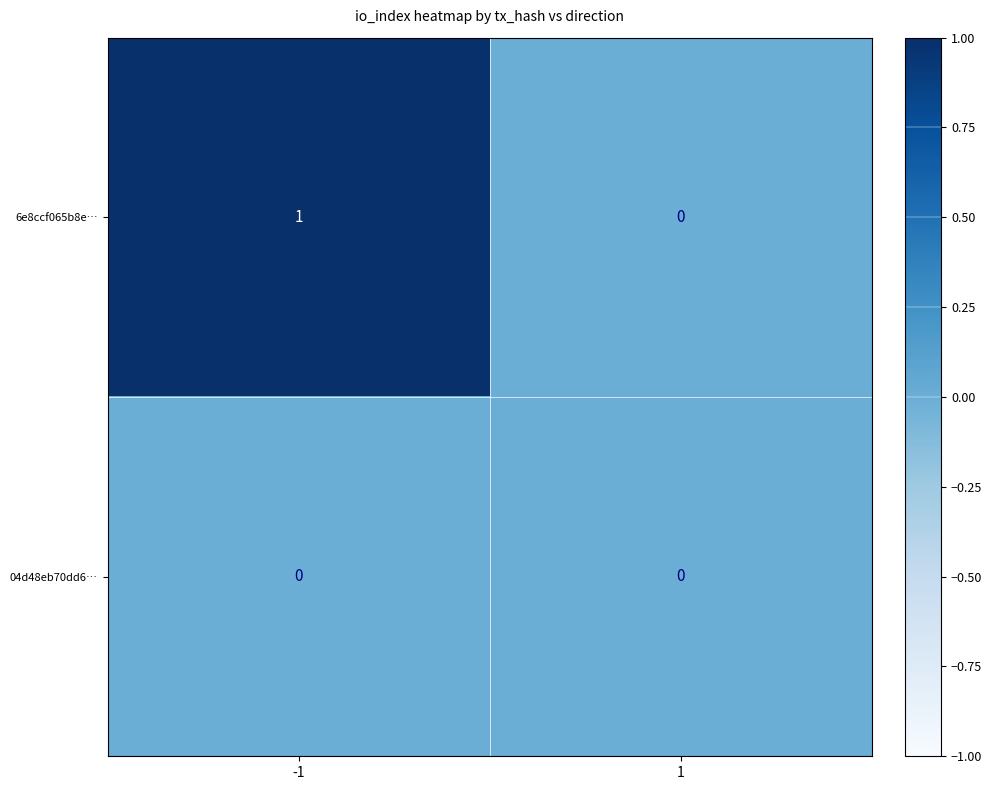

Which series has the largest total across all categories?

6e8ccf065b8e…